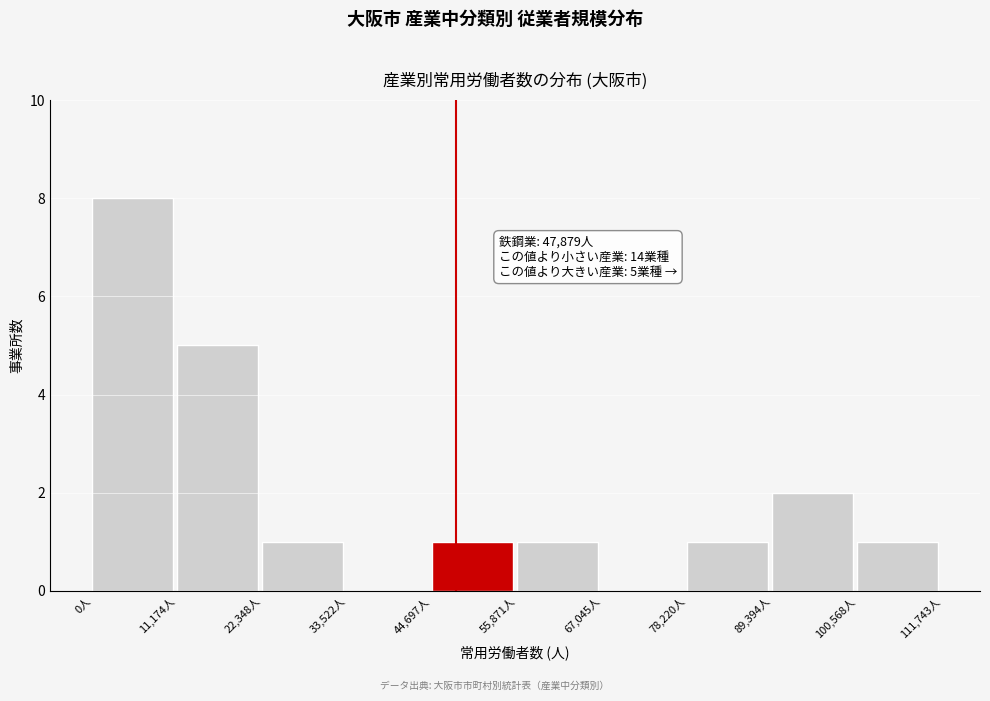

Over which range of the x-axis is the bar tallest?

0 to 12000